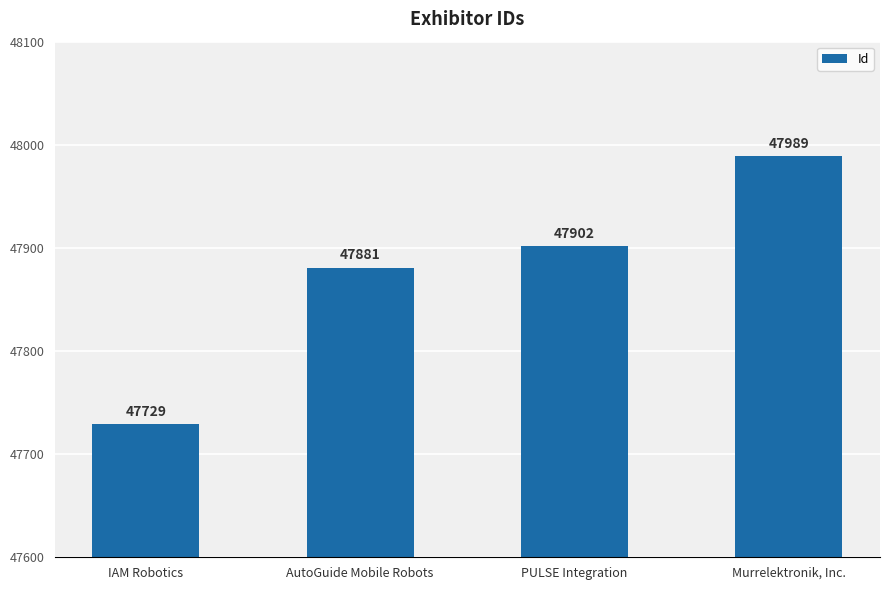

What is the label of the 2nd bar from the left?

AutoGuide Mobile Robots